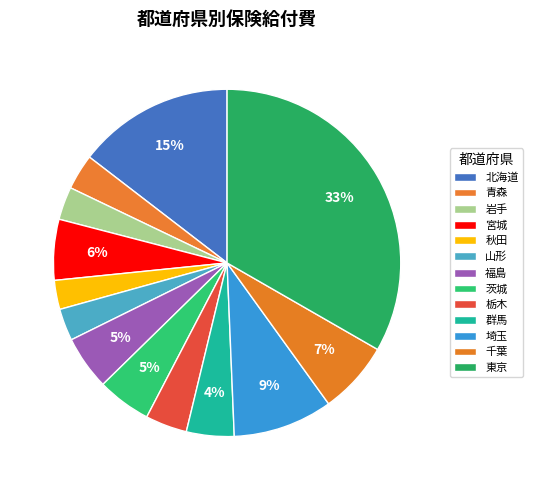

How many slices are in this pie chart?

13